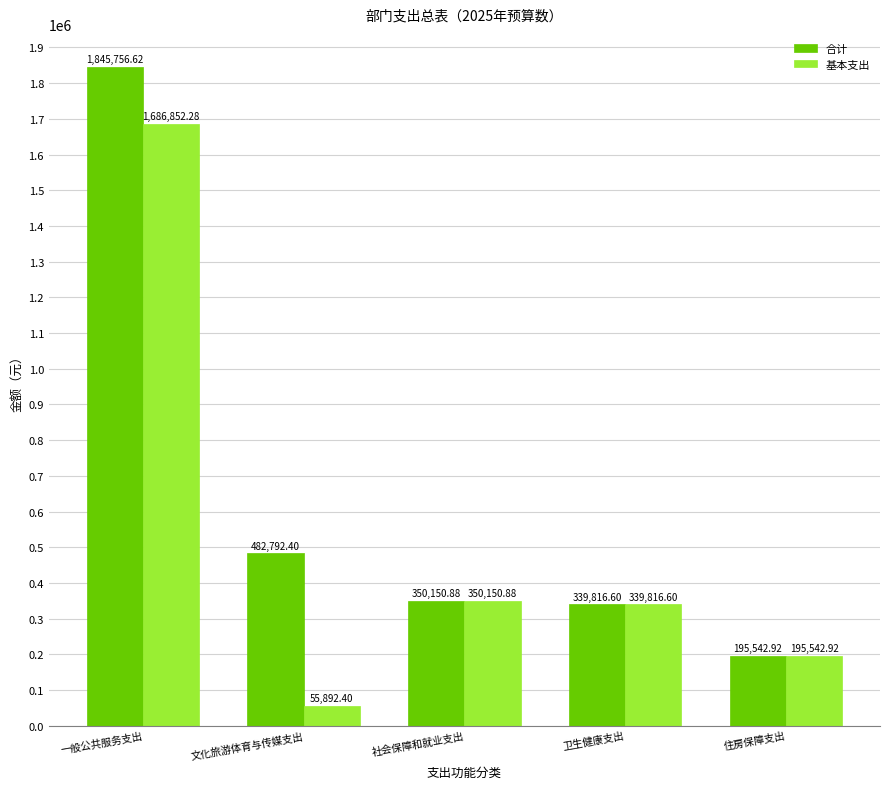

How many series are shown in this chart?

2